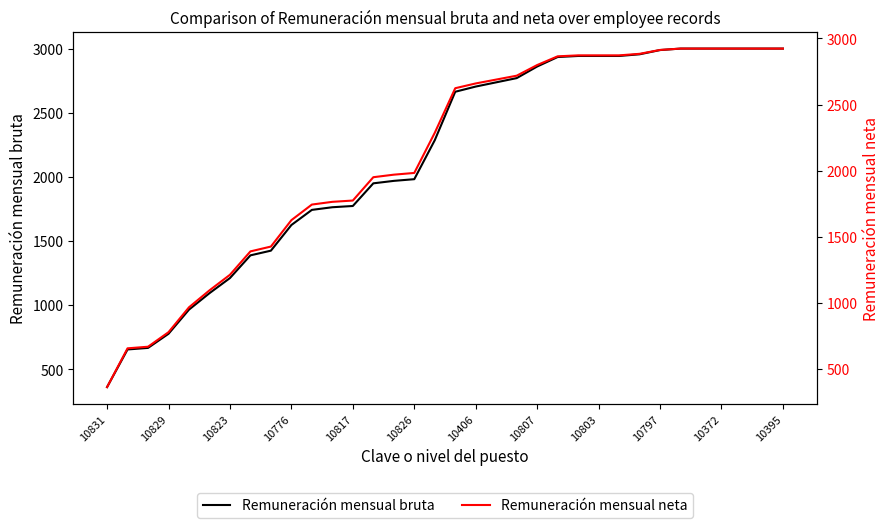

True or false: Remuneración mensual neta has a value of 927.2 at 20.

False